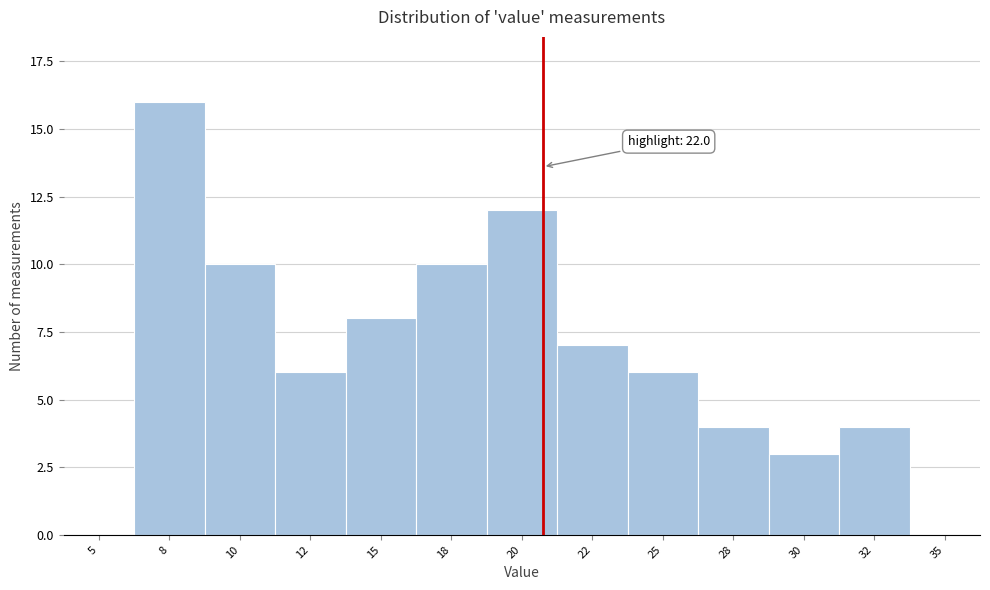

Reading left to right, list all the values displayed in this chart.

5=0	8=16	10=10	12=6	15=8	18=10	20=12	22=7	25=6	28=4	30=3	32=4	35=0